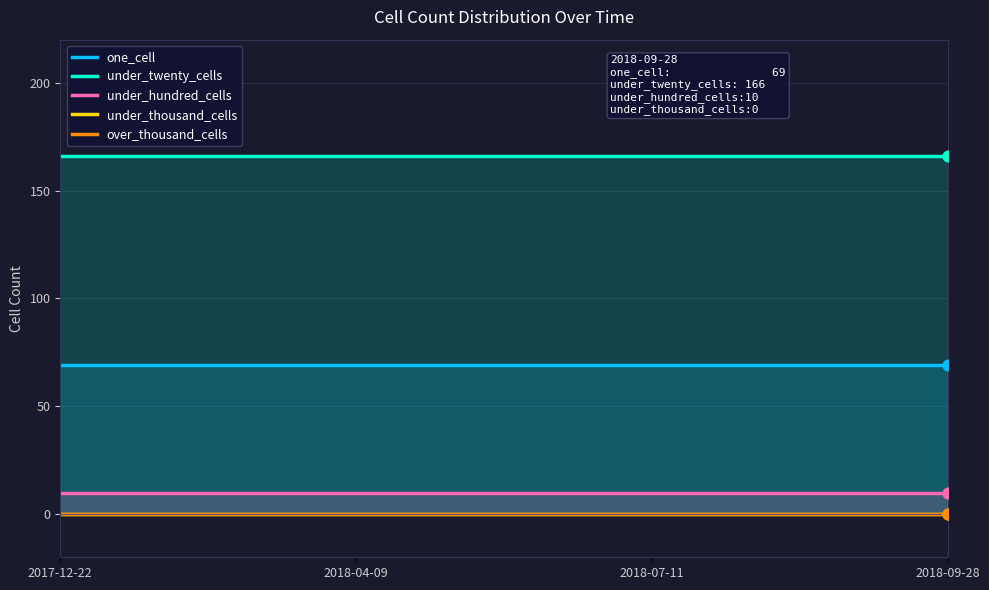

Is the value of under_hundred_cells at 2018-04-09 greater than the value of one_cell at 2018-09-28?

No